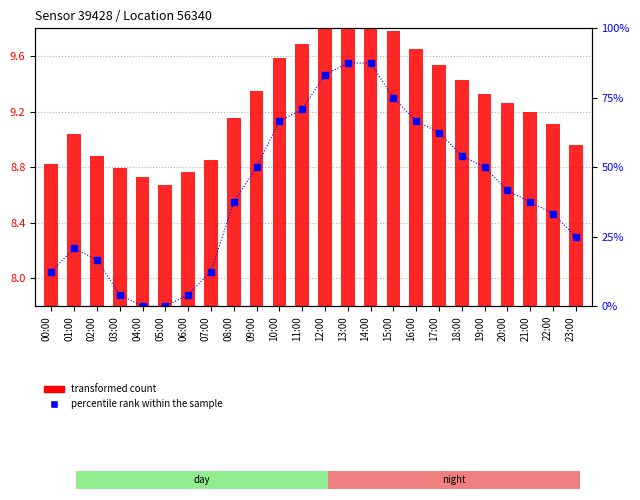

The value of percentile rank within the sample at 09:00 is 85.4. True or false?

False